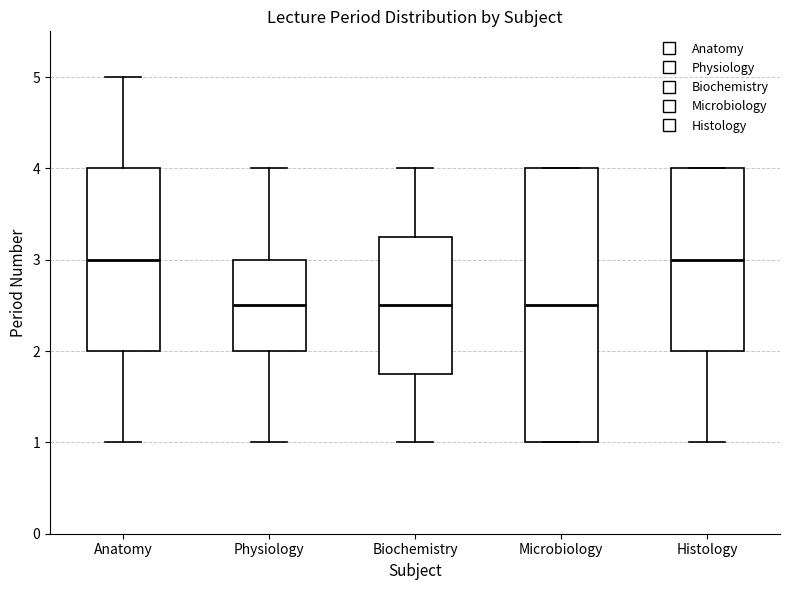

Comparing the boxes themselves (not the whiskers), which one is the tallest?

Microbiology